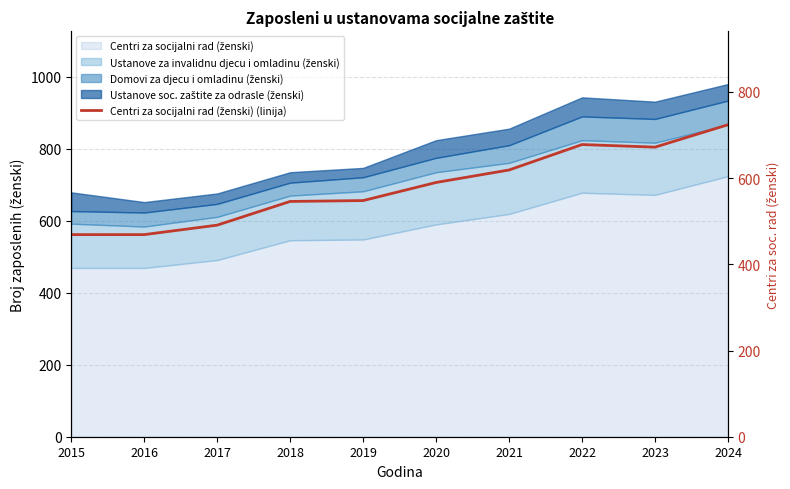

What is the greatest value displayed?

724